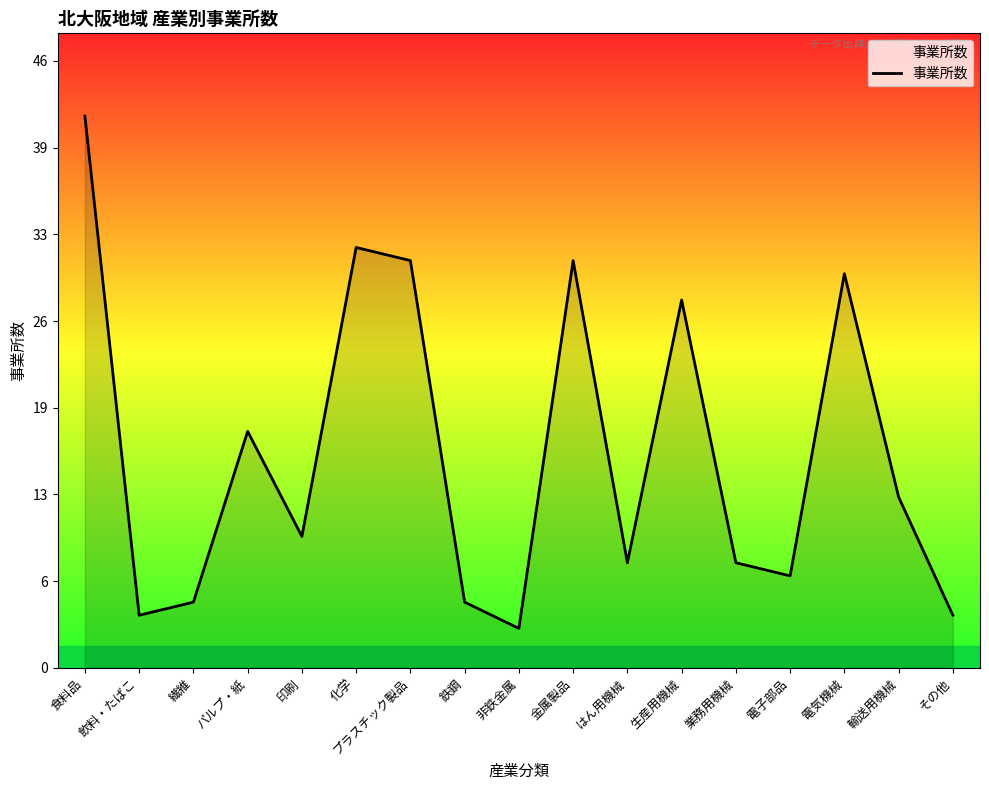

Where is the data nearest to the value 22?

パルプ・紙